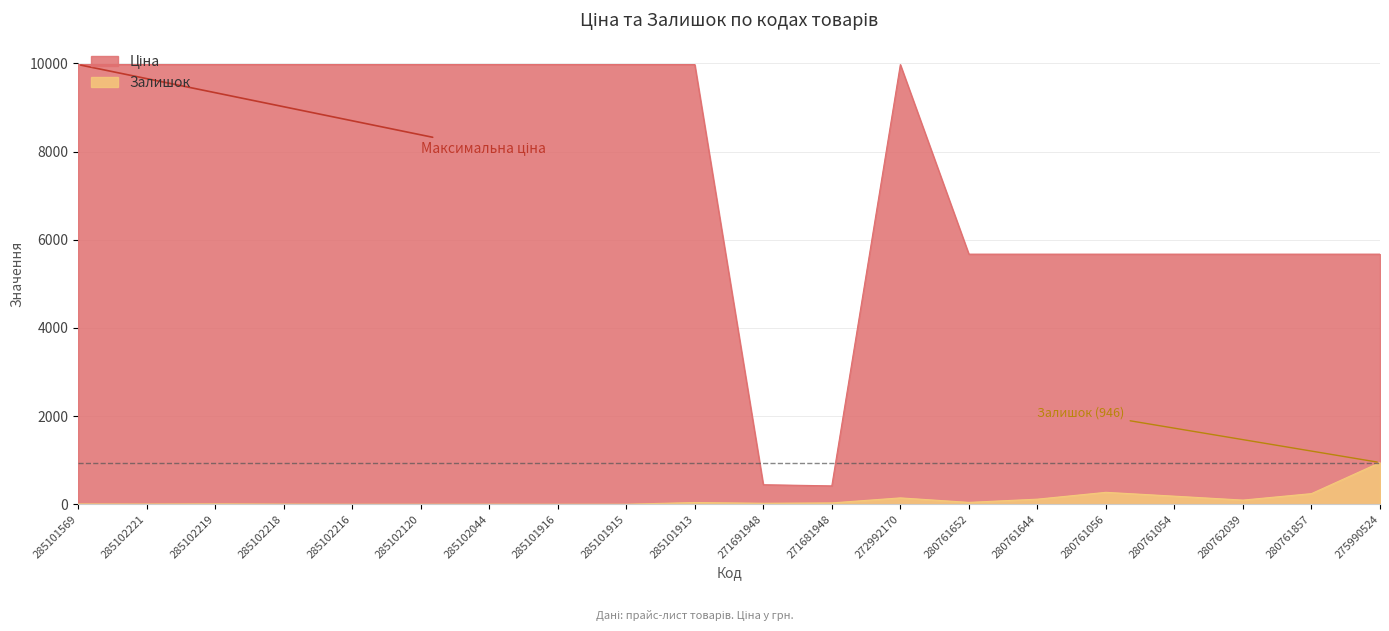

What is the difference between the maximum and minimum values in the Залишок series?

946.0